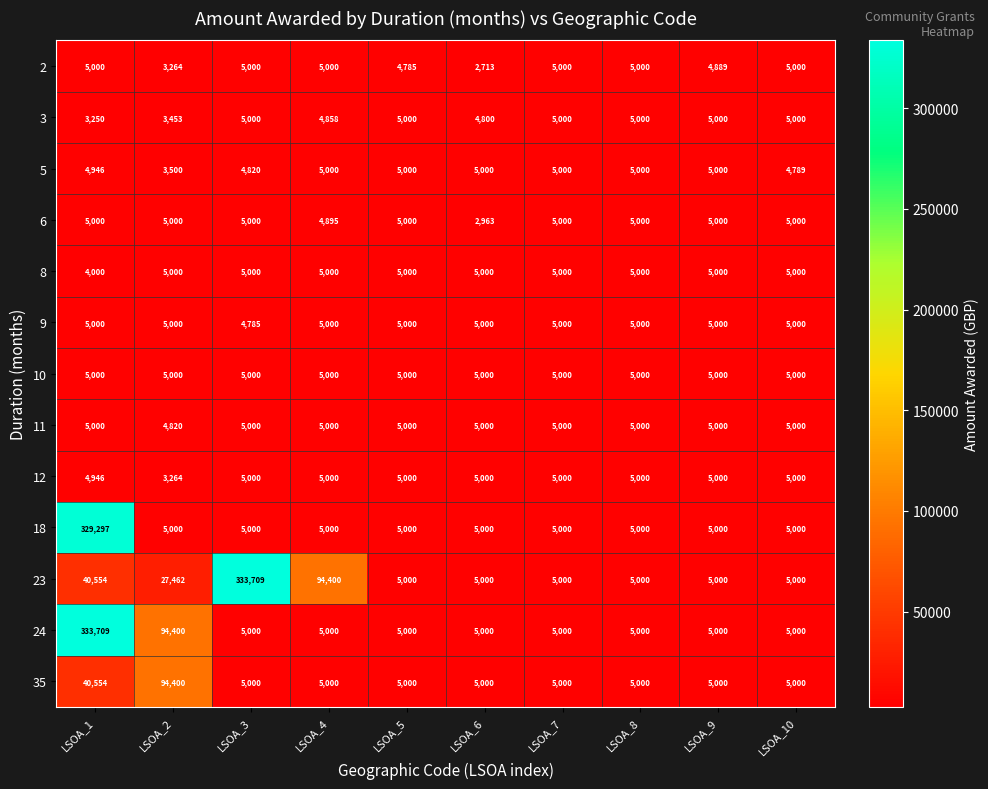

At how many categories does at least one series exceed 57881?

4